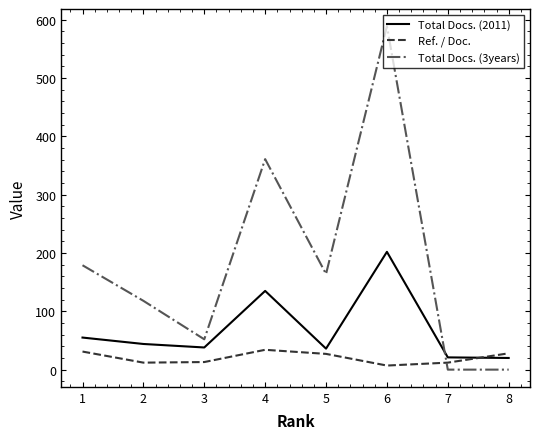

Does the chart have visible grid lines?

No